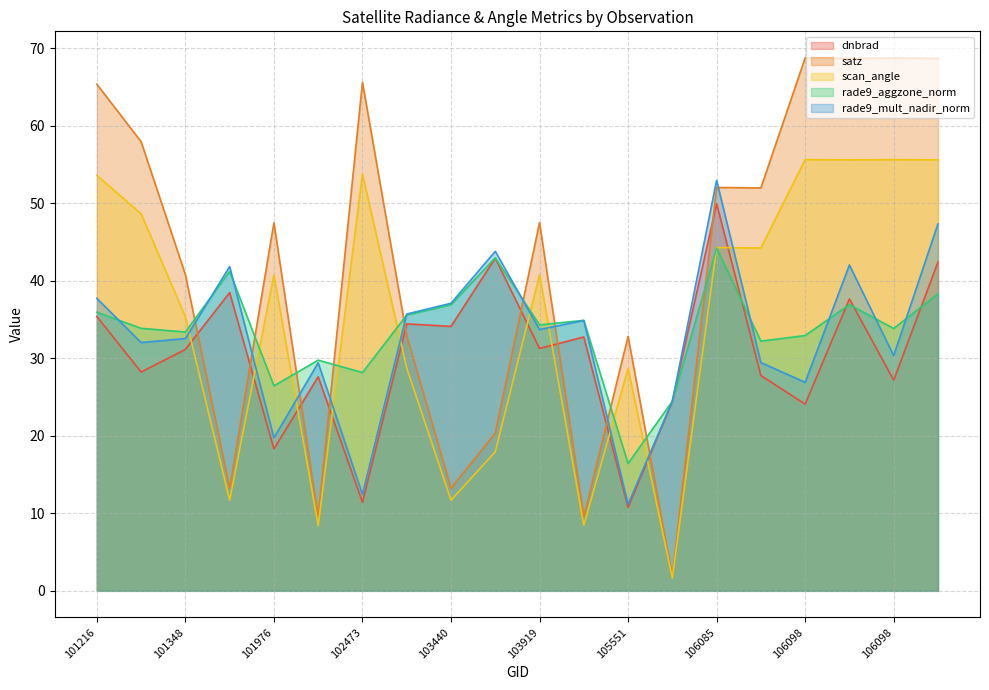

What is the value of the scan_angle point at the 15th from the left?

44.3